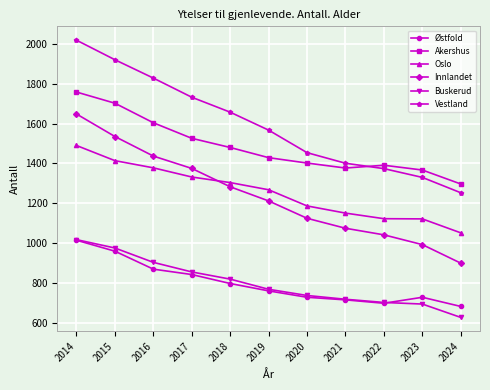

What is the sum of the Akershus values at 2014 and 2019?

3187